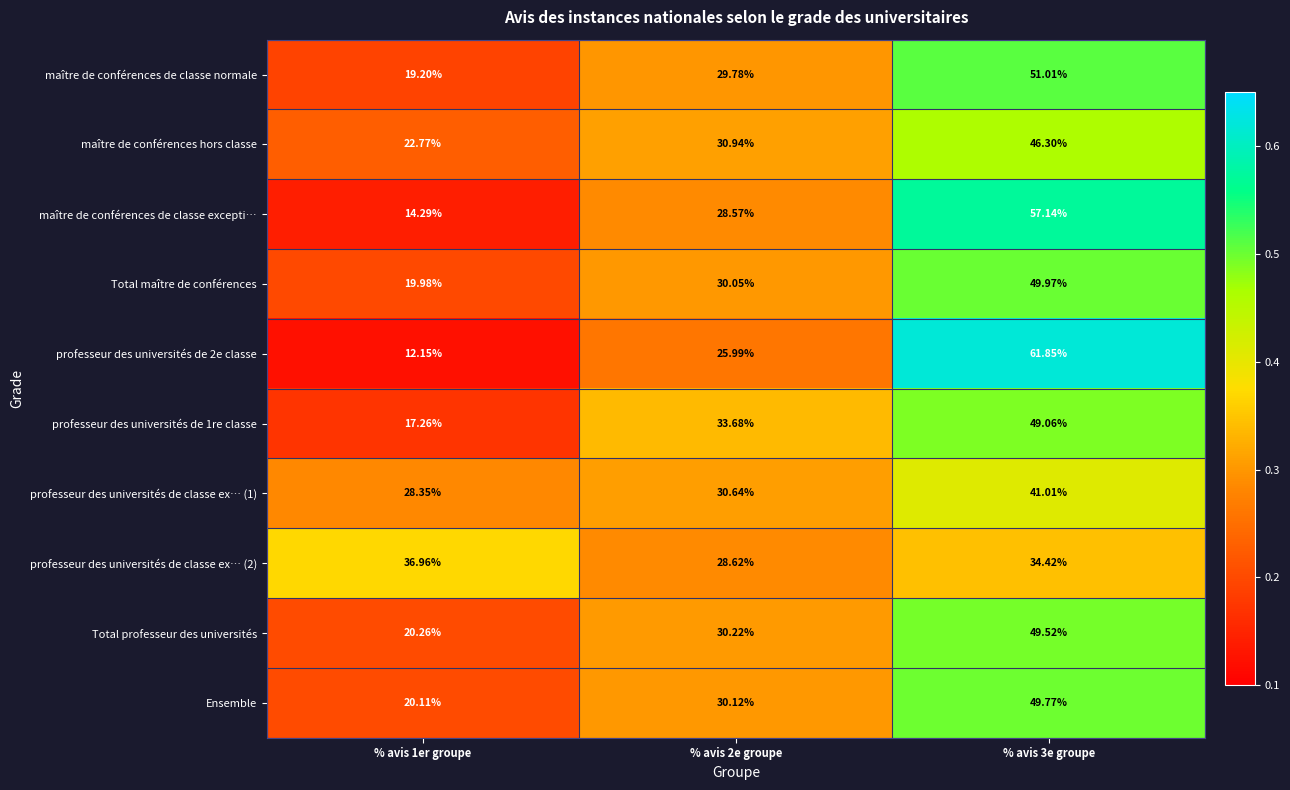

Which series has the largest range (max minus min)?

professeur des universités de 2e classe